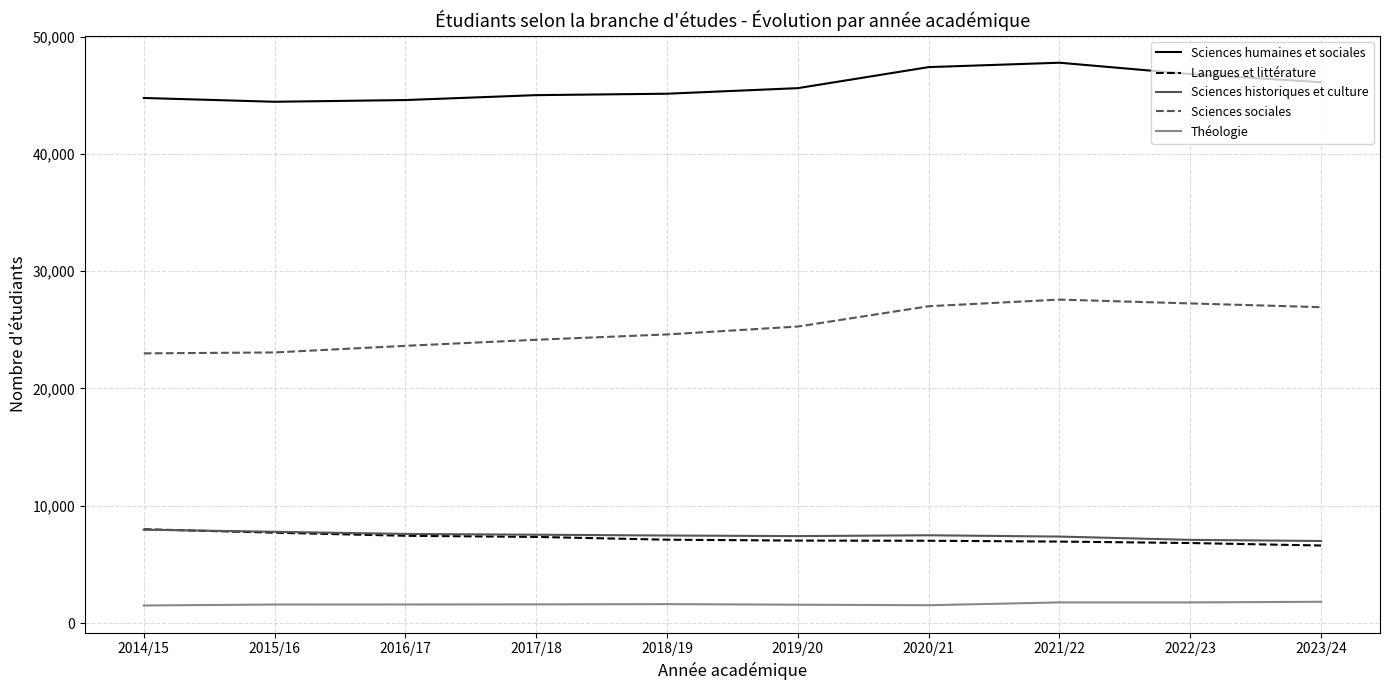

True or false: Théologie and Langues et littérature cross at least once.

False